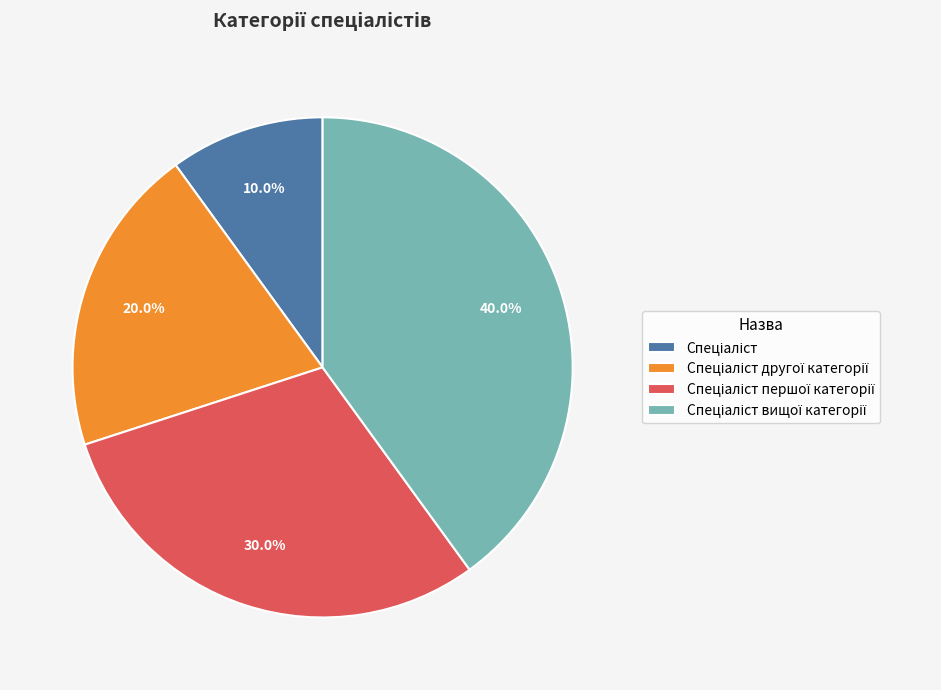

To the nearest percent, what is the difference between the largest and smallest slice percentages?

30%